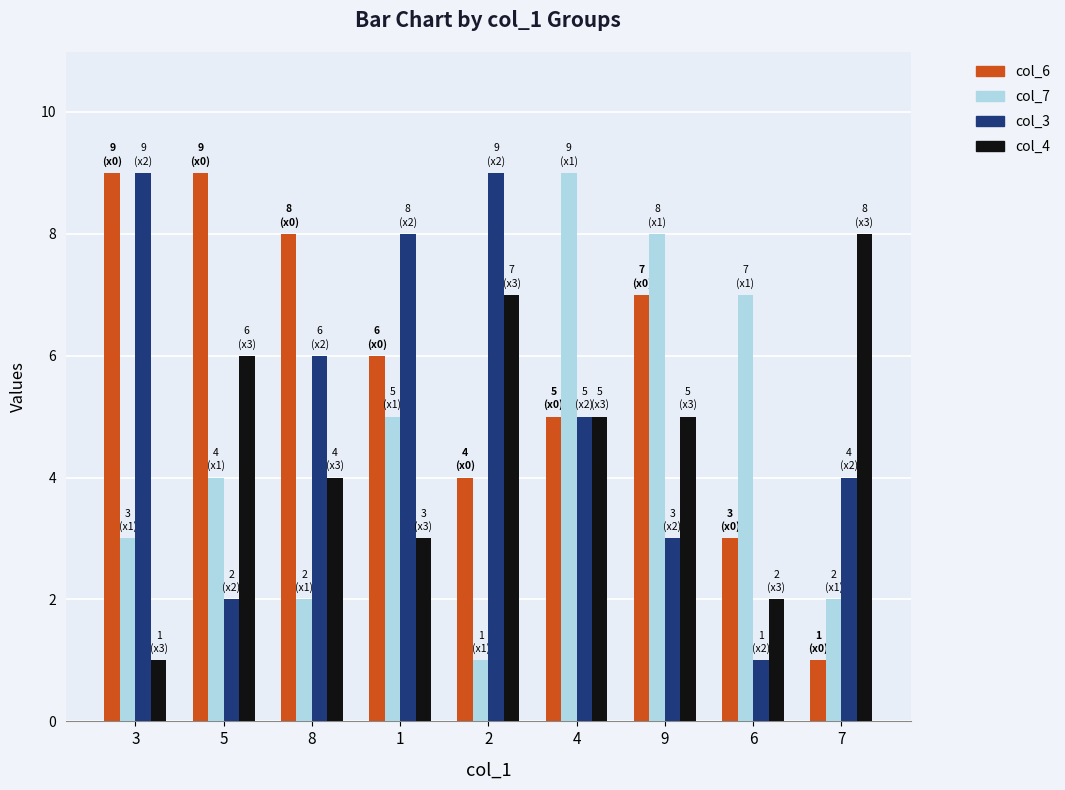

What is the greatest value displayed?

9